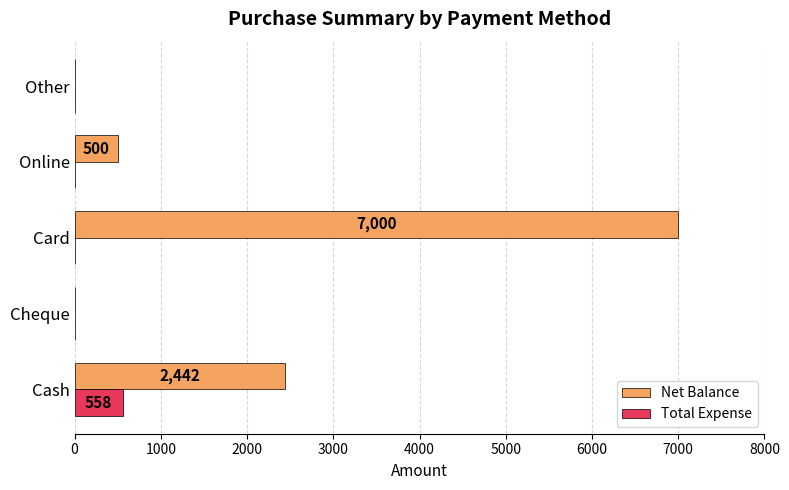

Is the value of Total Expense at Other greater than the value of Net Balance at Online?

No